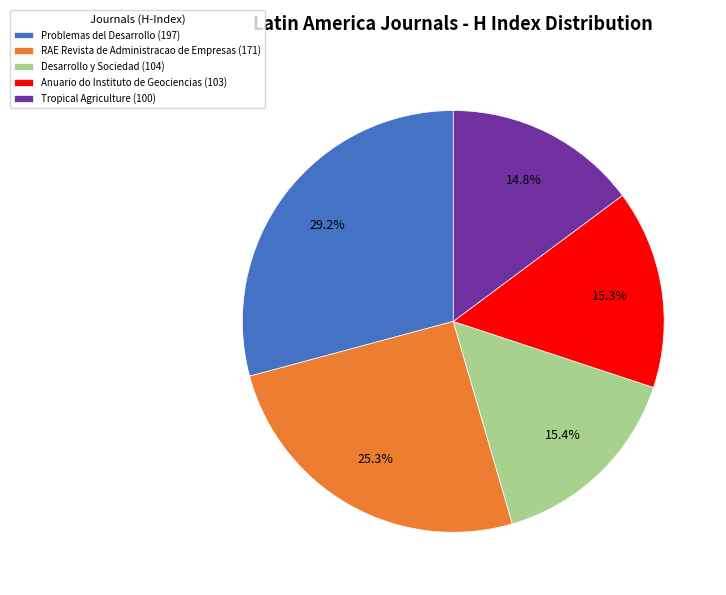

Is there a majority slice in this chart?

No